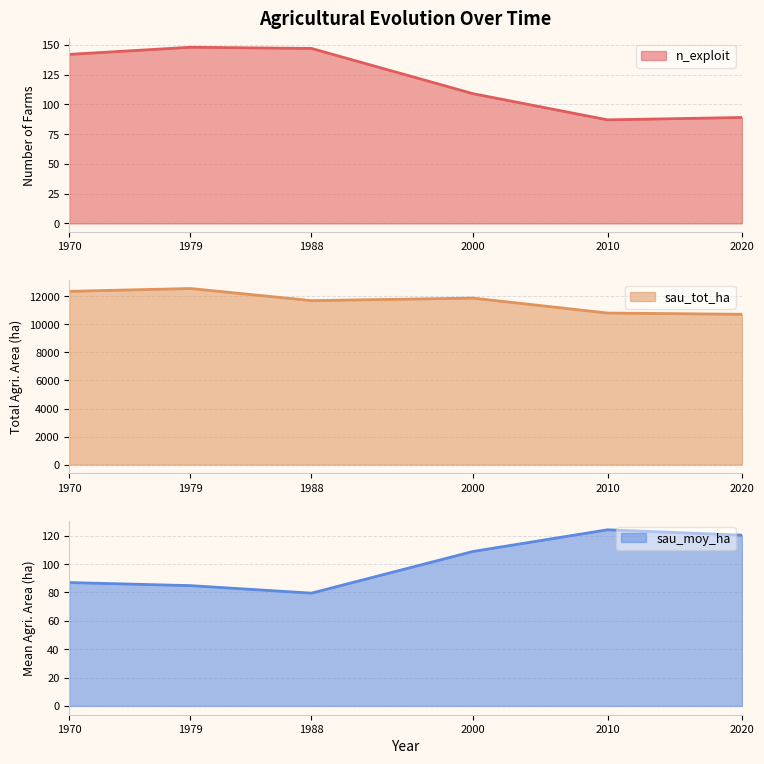

True or false: sau_tot_ha and sau_moy_ha cross at least once.

False